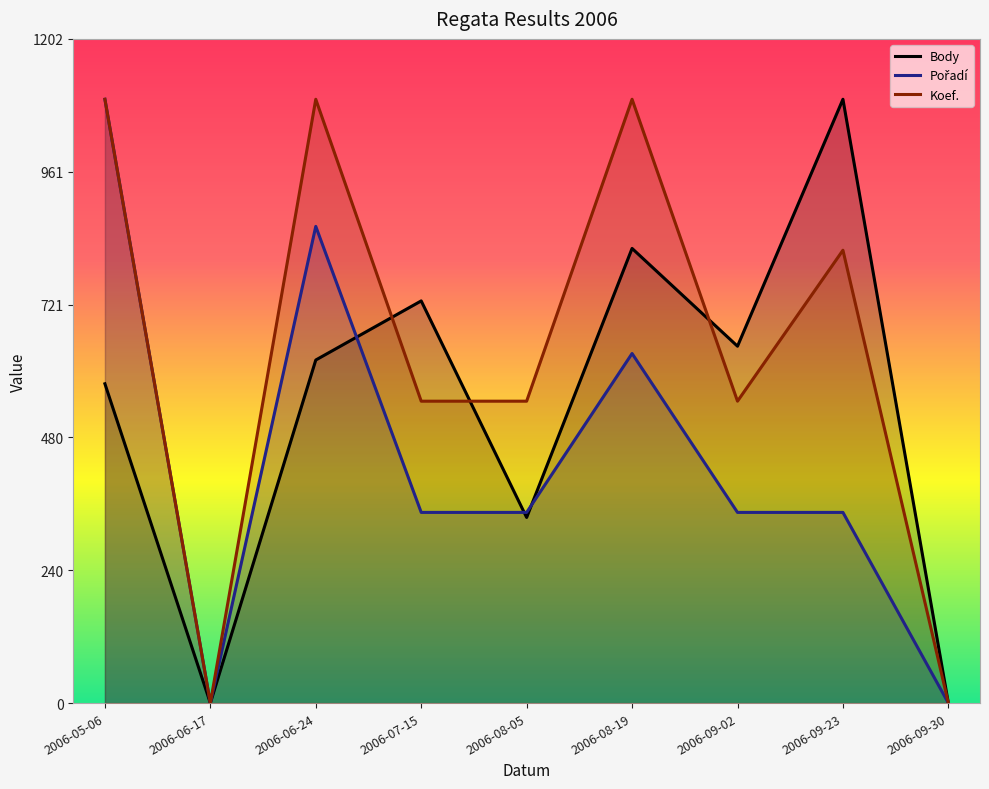

How many intersections are there between Body and Koef.?

3